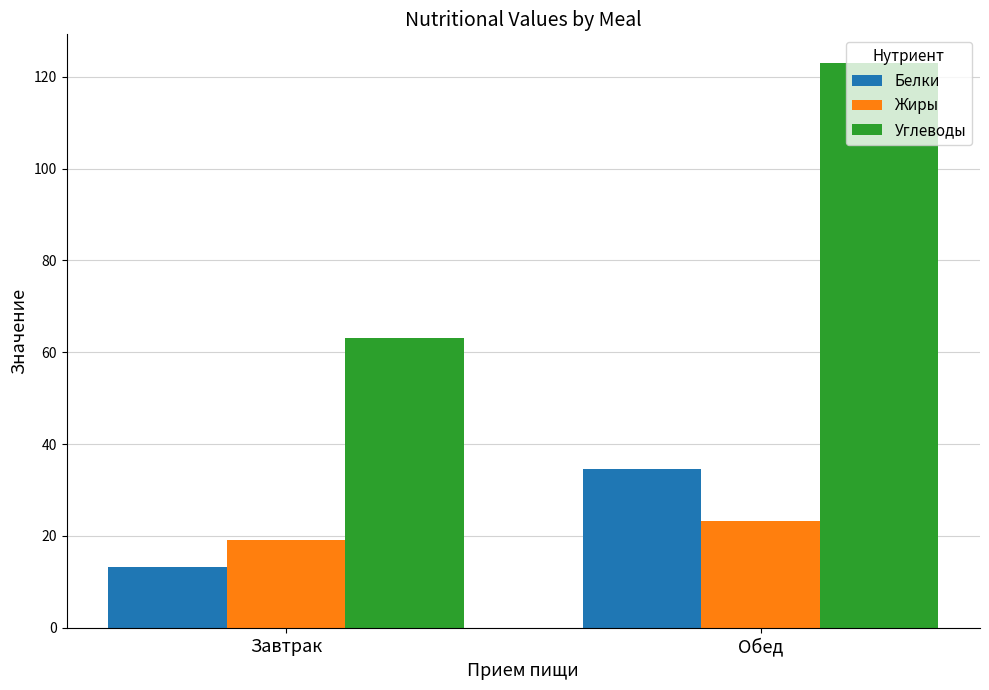

Which series has the largest total across all categories?

Углеводы